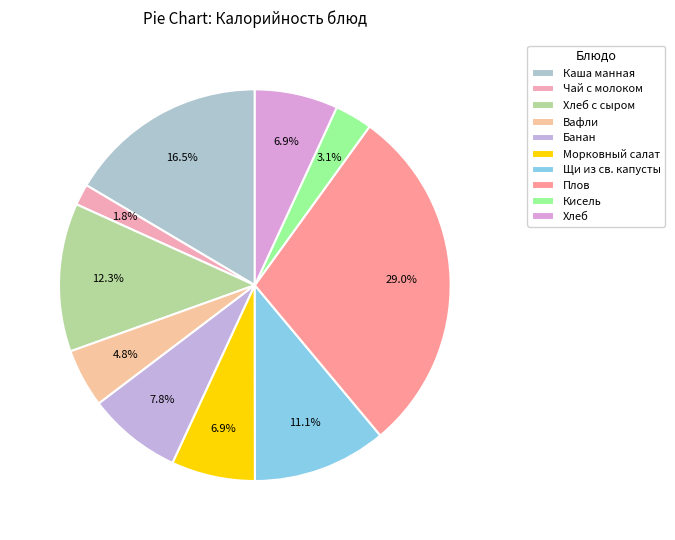

True or false: Кисель accounts for 3% of the total.

True